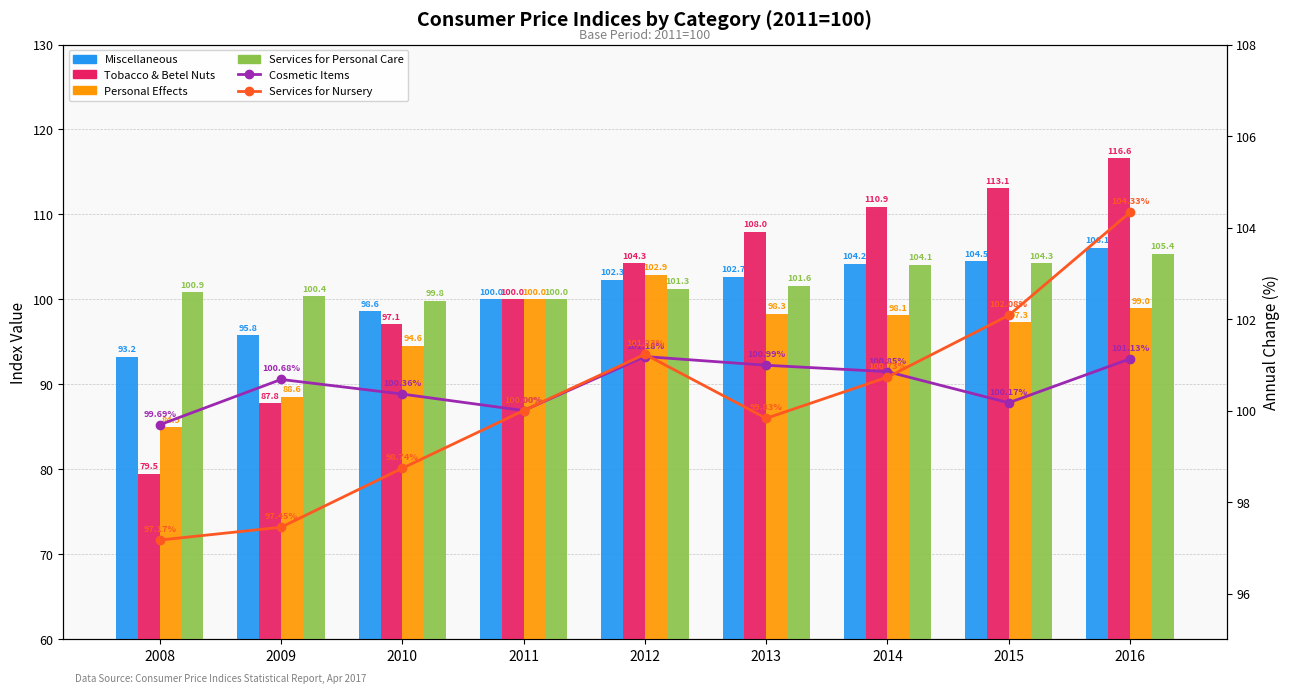

List the series in order of their peak value, lowest first.

Cosmetic Items, Personal Effects, Services for Nursery, Services for Personal Care, Miscellaneous, Tobacco & Betel Nuts